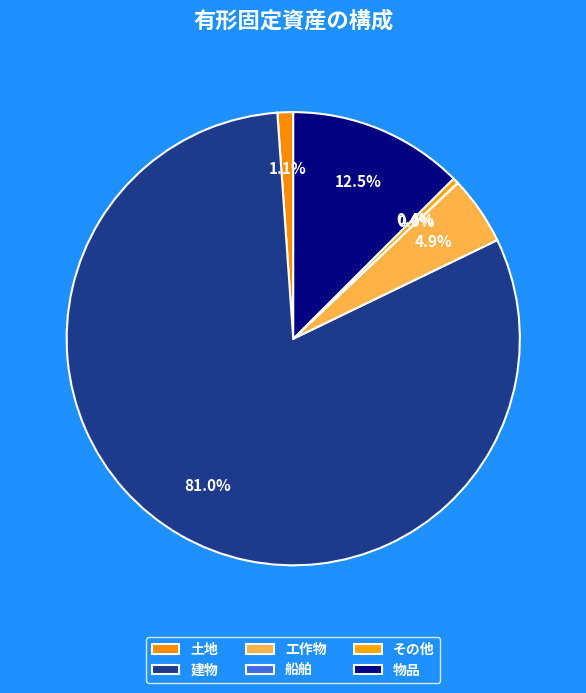

To the nearest percent, what portion does 土地 represent?

1%